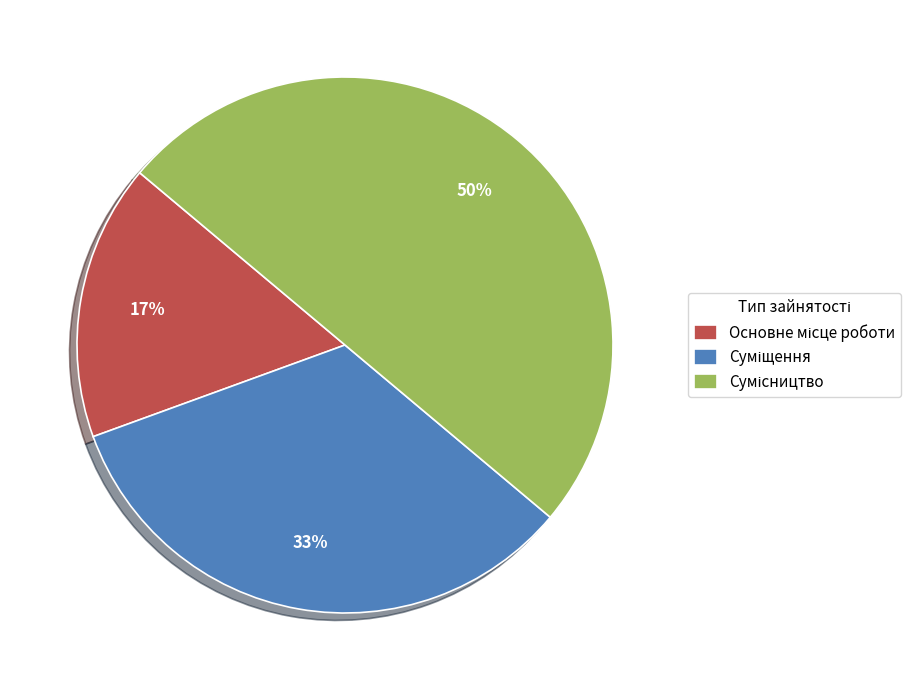

To the nearest percent, what is the difference between the largest and smallest slice percentages?

33%